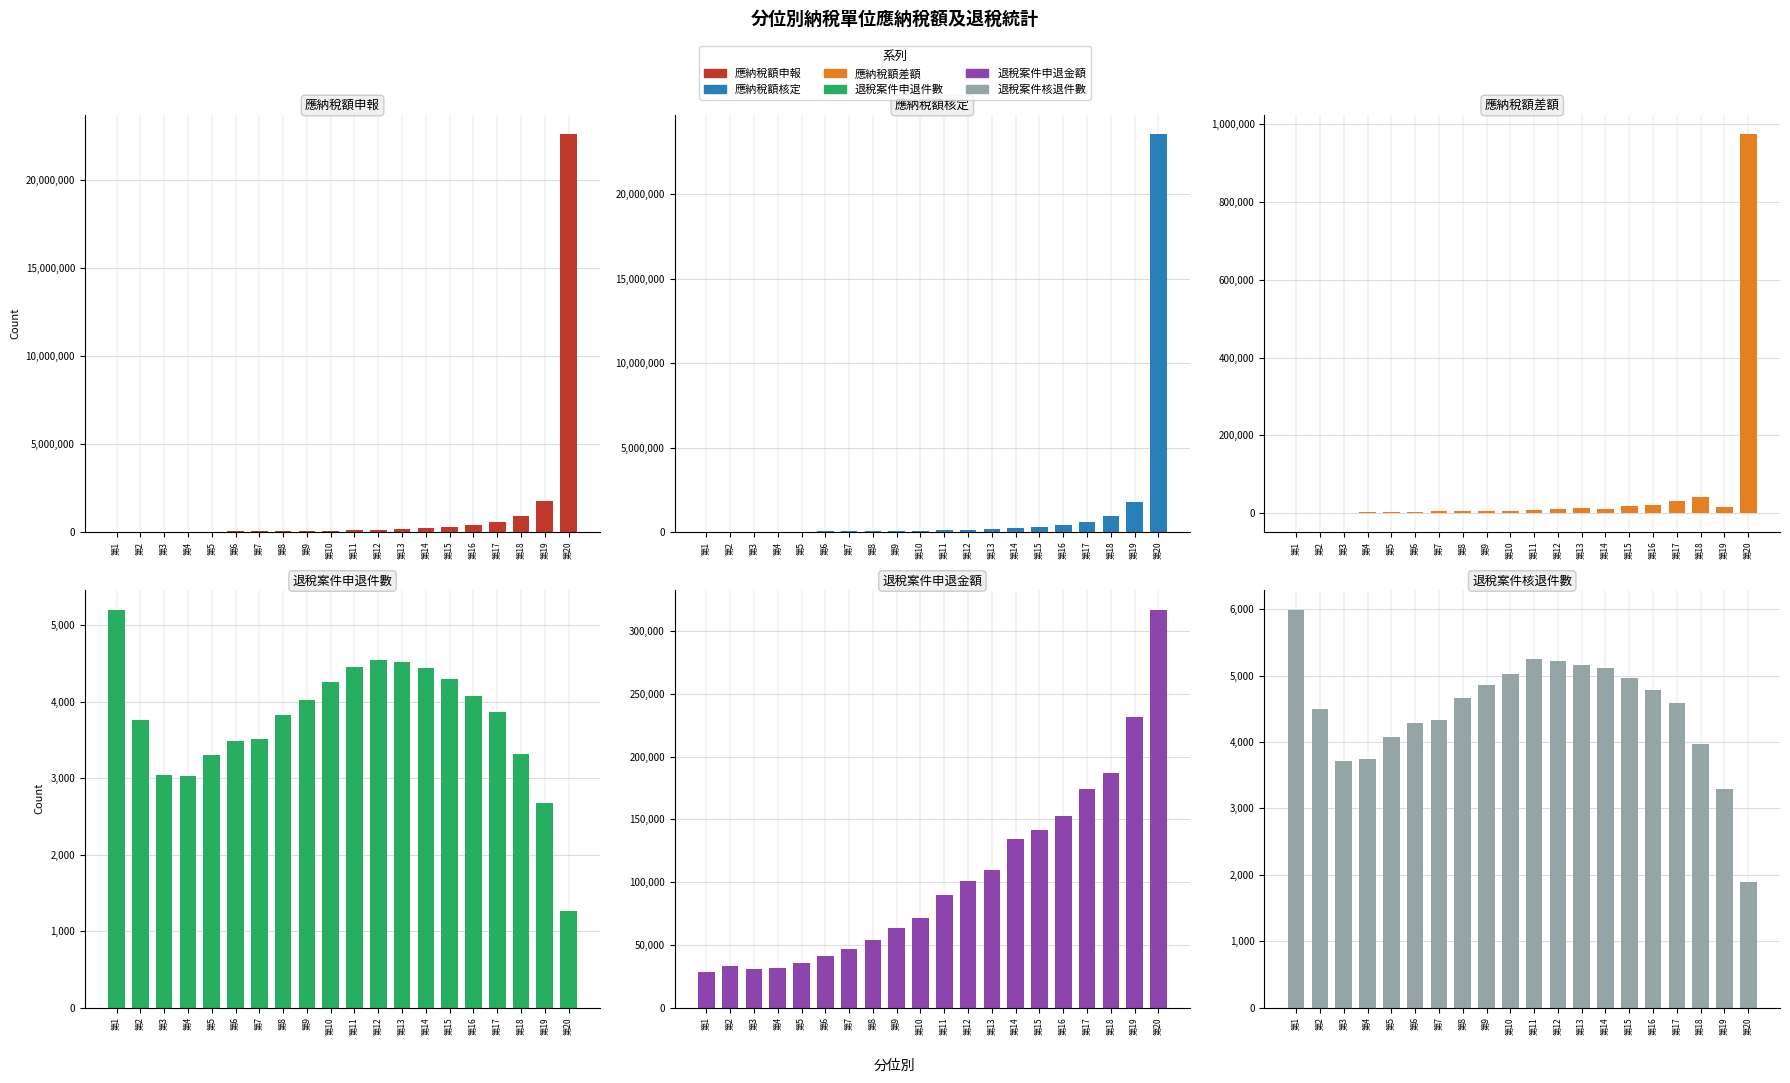

What is the value of the 退稅案件申退金額 bar at the 10th from the left?

71438